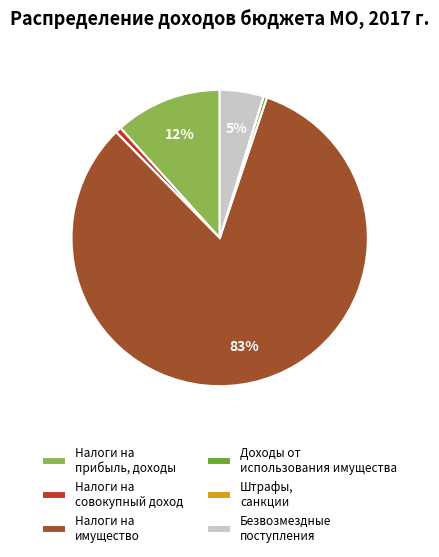

Between Налоги на прибыль, доходы and Налоги на совокупный доход, which is larger?

Налоги на прибыль, доходы